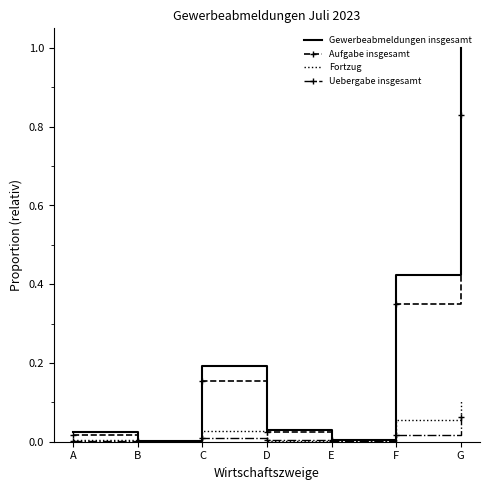

Which series has the widest spread of values?

Gewerbeabmeldungen insgesamt